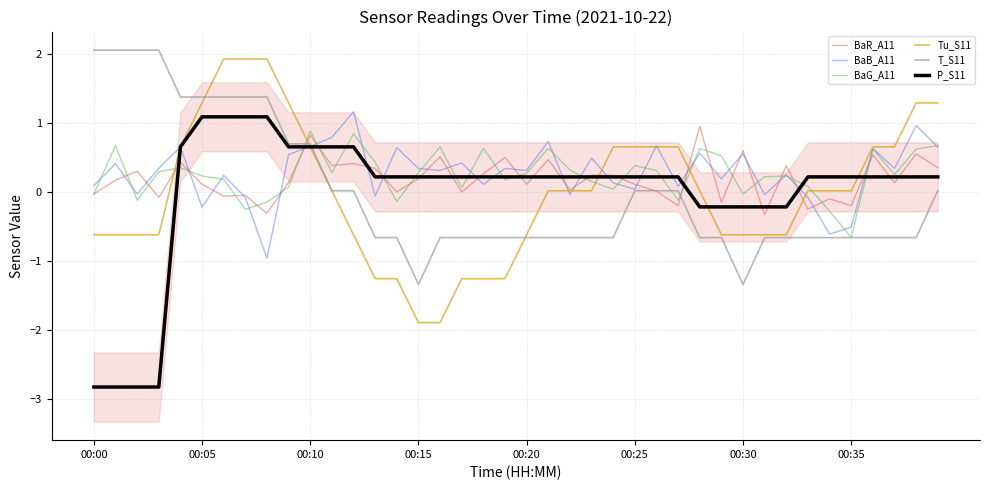

Which series ends up on top after the final intersection of P_S11 and BaR_A11?

BaR_A11